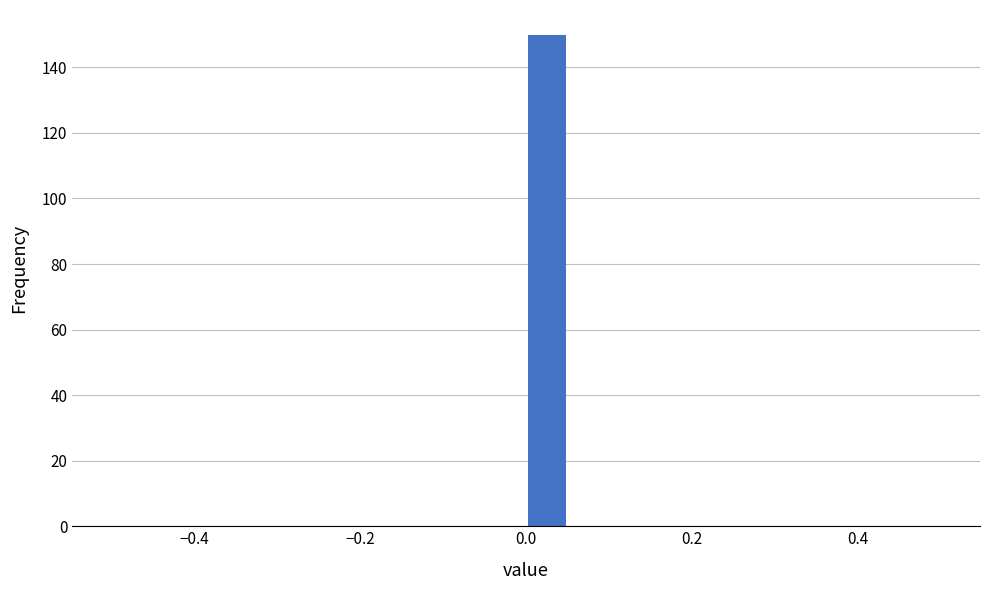

Read against the x-axis, roughly where is the centre of the tallest bar?

0.02